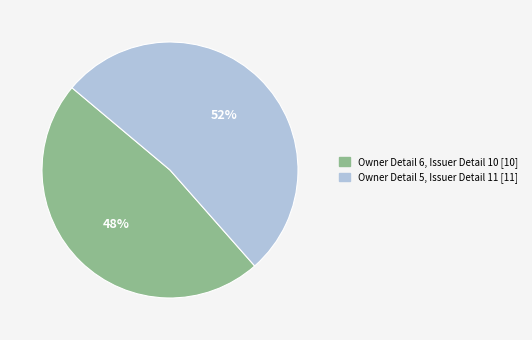

To the nearest percent, what is the average slice percentage?

50%